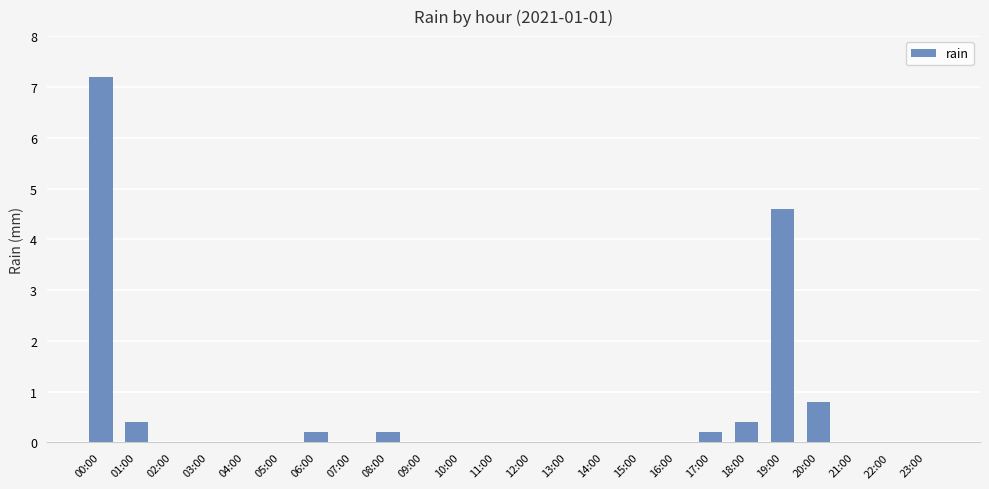

The value at 04:00 is 0.0. True or false?

True